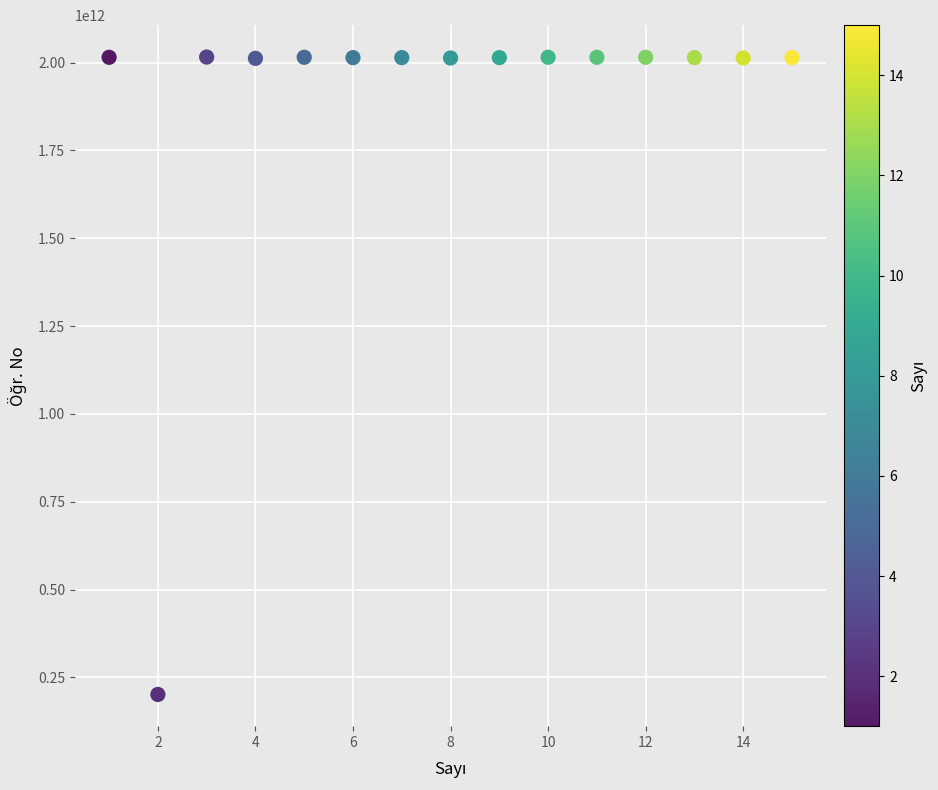

What is the range of Y values (max minus min)?

1814409454390